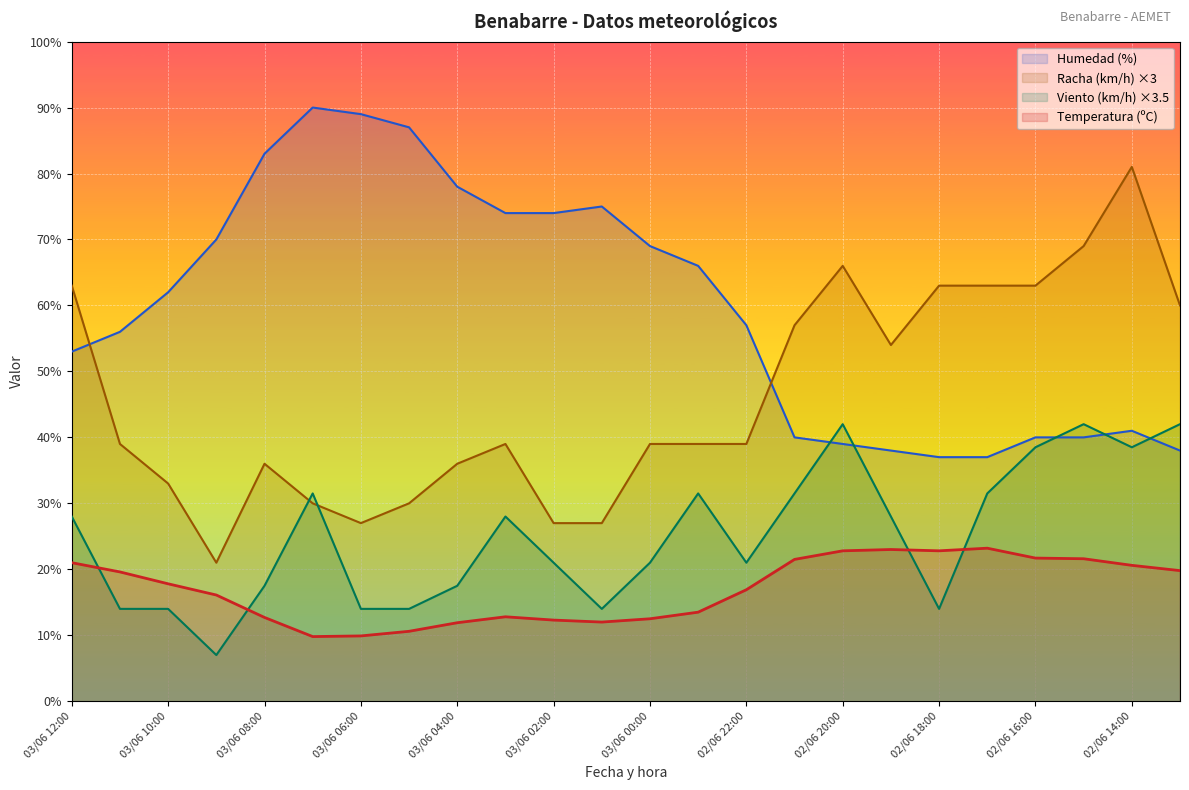

What is the sum of the Temperatura (ºC) values at 03/06 08:00 and 02/06 23:00?

26.2